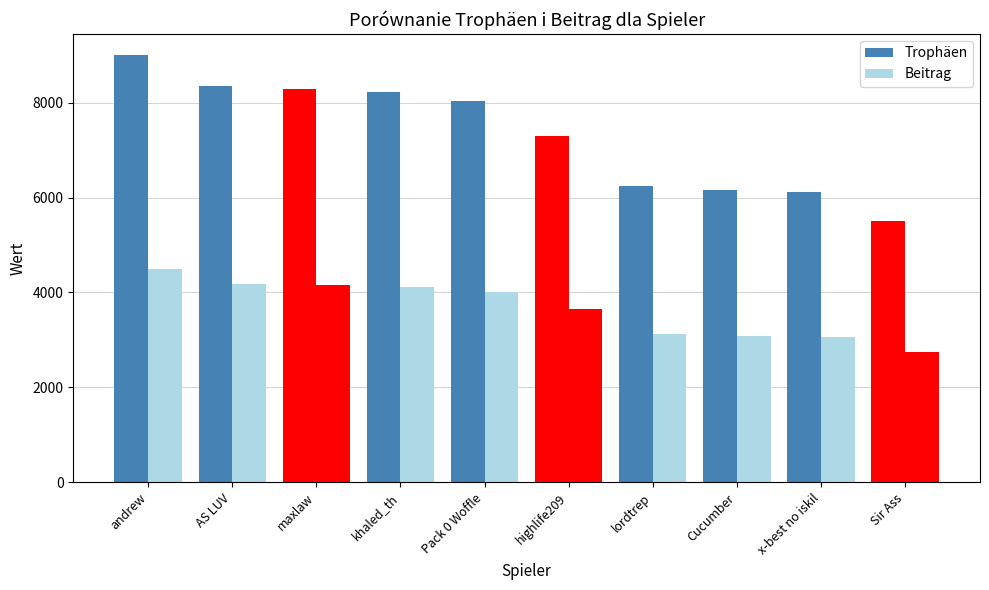

How many groups of bars are there?

10